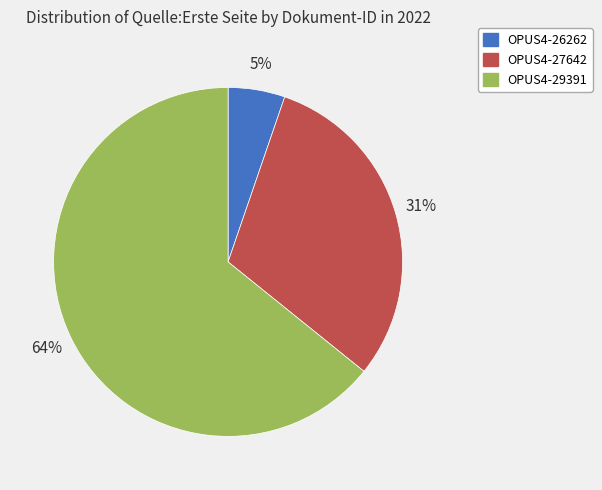

To the nearest percent, what is the combined percentage of OPUS4-29391 and OPUS4-27642?

95%